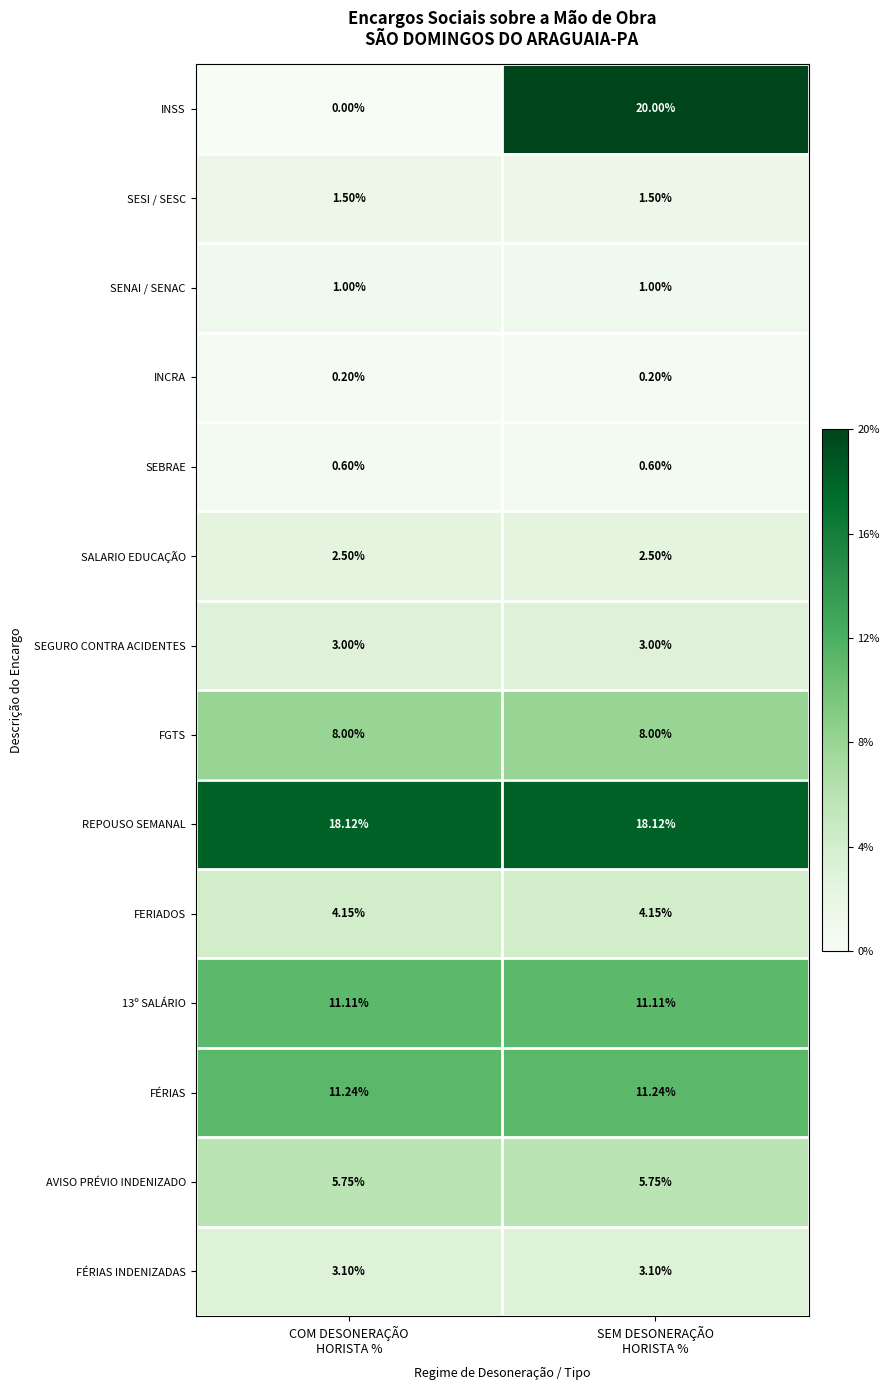

Count the number of categories in the chart.

2